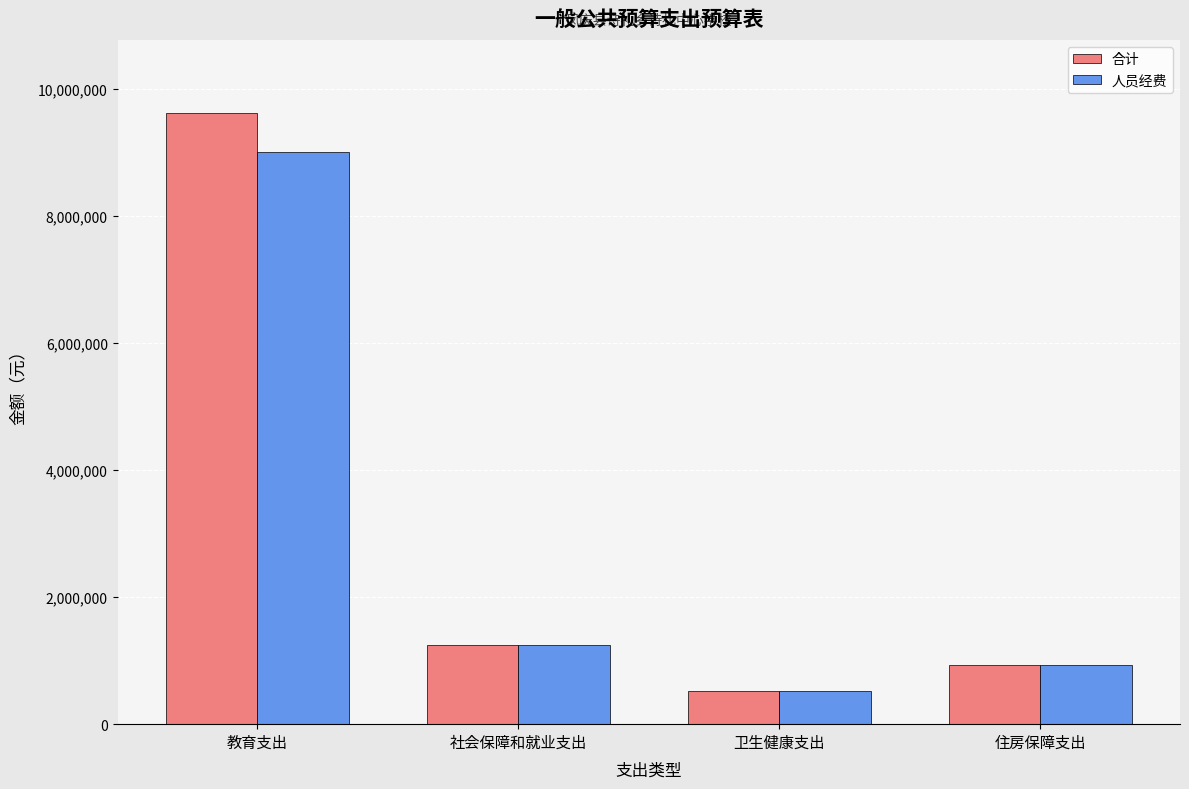

Is the value of 合计 at 教育支出 greater than the value of 人员经费 at 卫生健康支出?

Yes